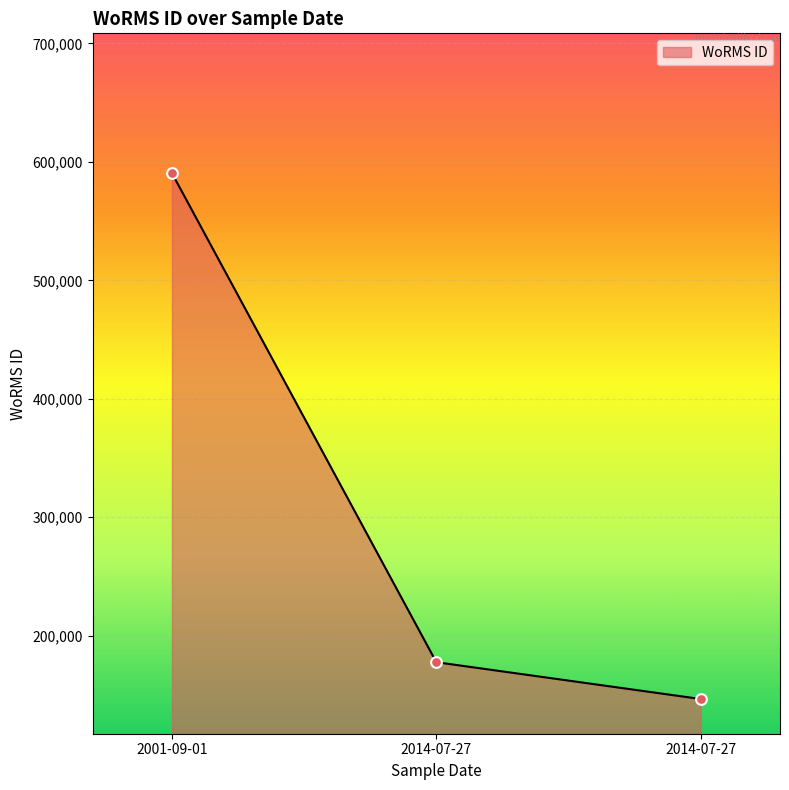

How many categories are shown in the chart?

3